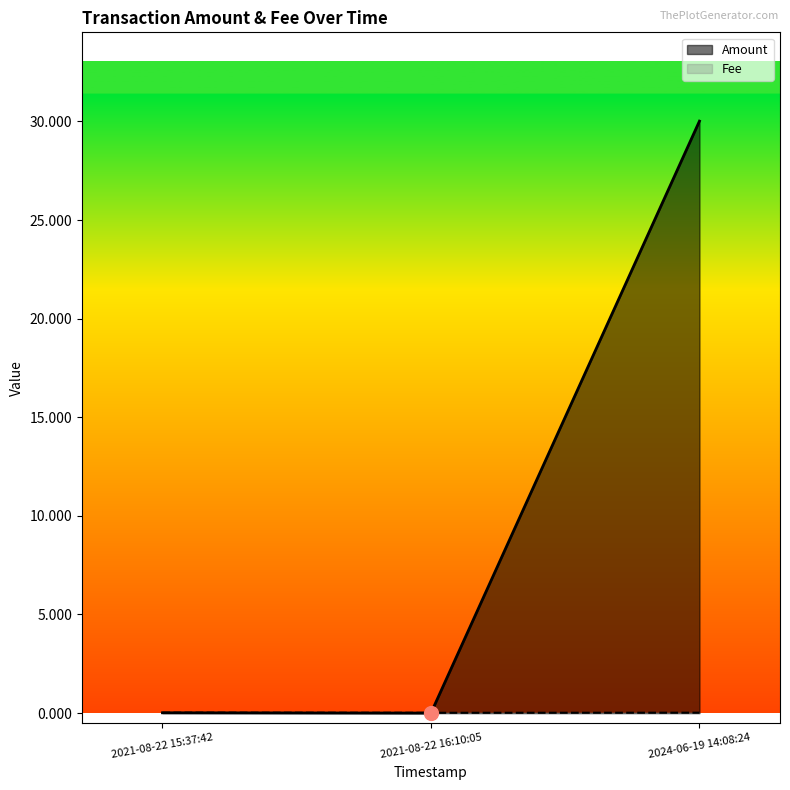

Rank the series by their maximum value, from highest to lowest.

Amount, Fee